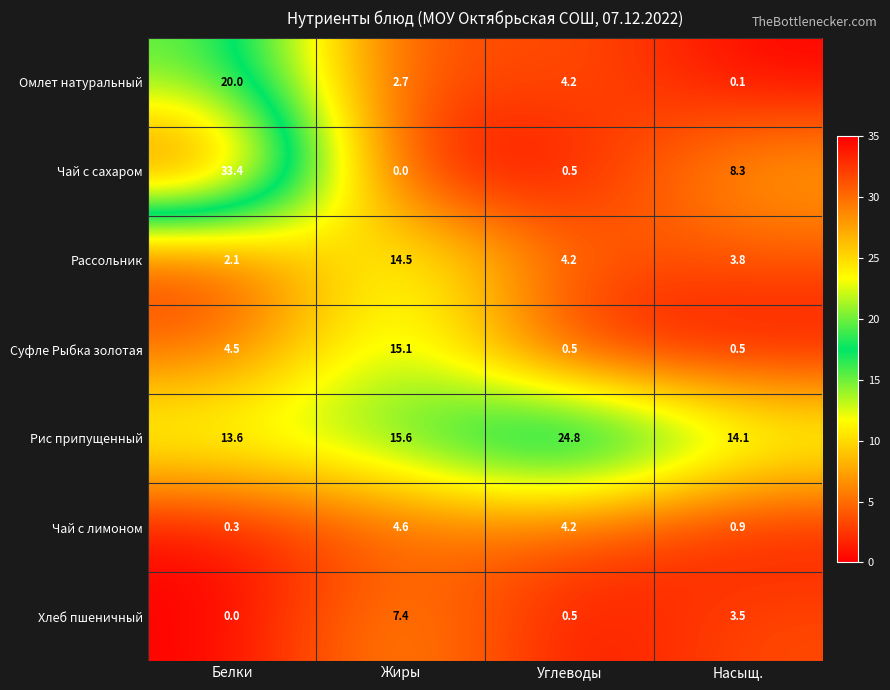

Which series has the widest spread of values?

Чай с сахаром